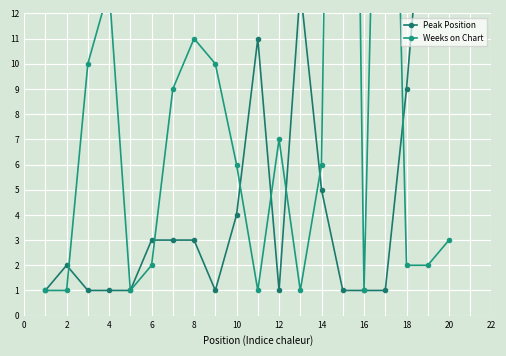

What is the difference between the second highest and minimum values in the Peak Position series?

18